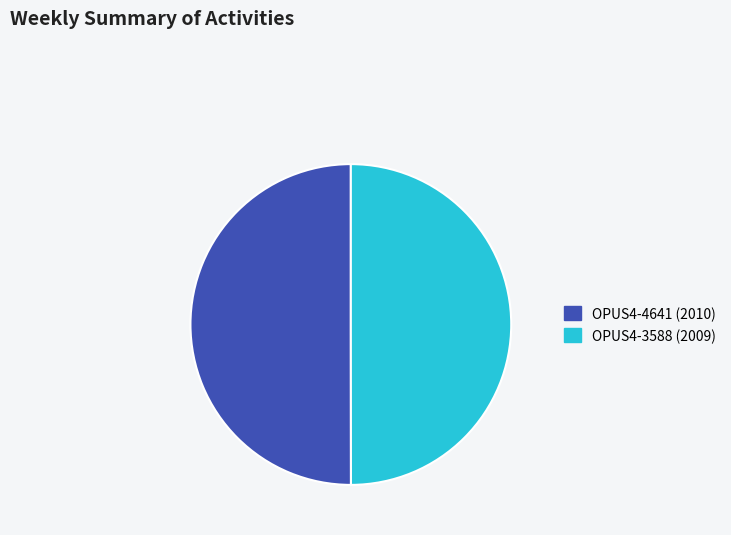

Is it true that OPUS4-3588 (2009) is 50% of the pie?

True